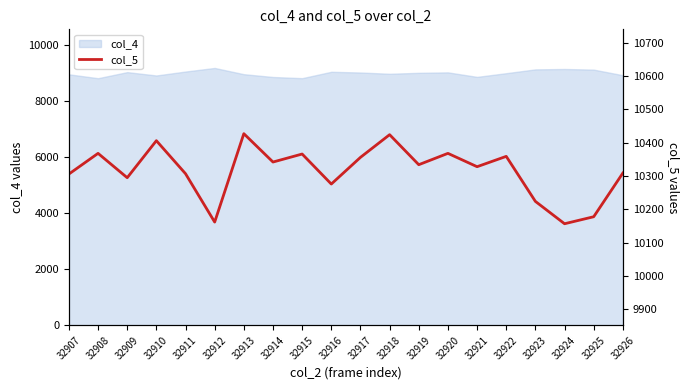

The value at 32913 is 10427. True or false?

True